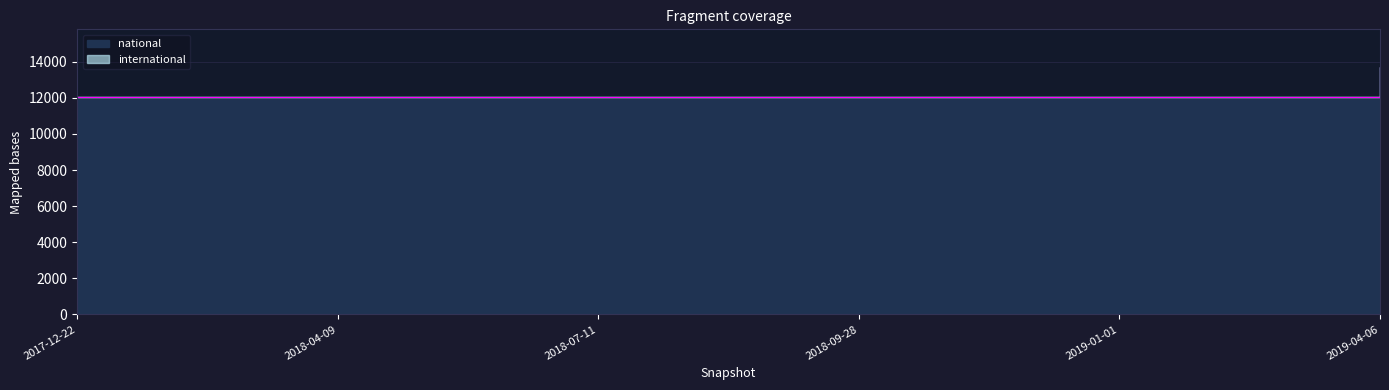

Does the chart display data point markers on the line(s)?

No